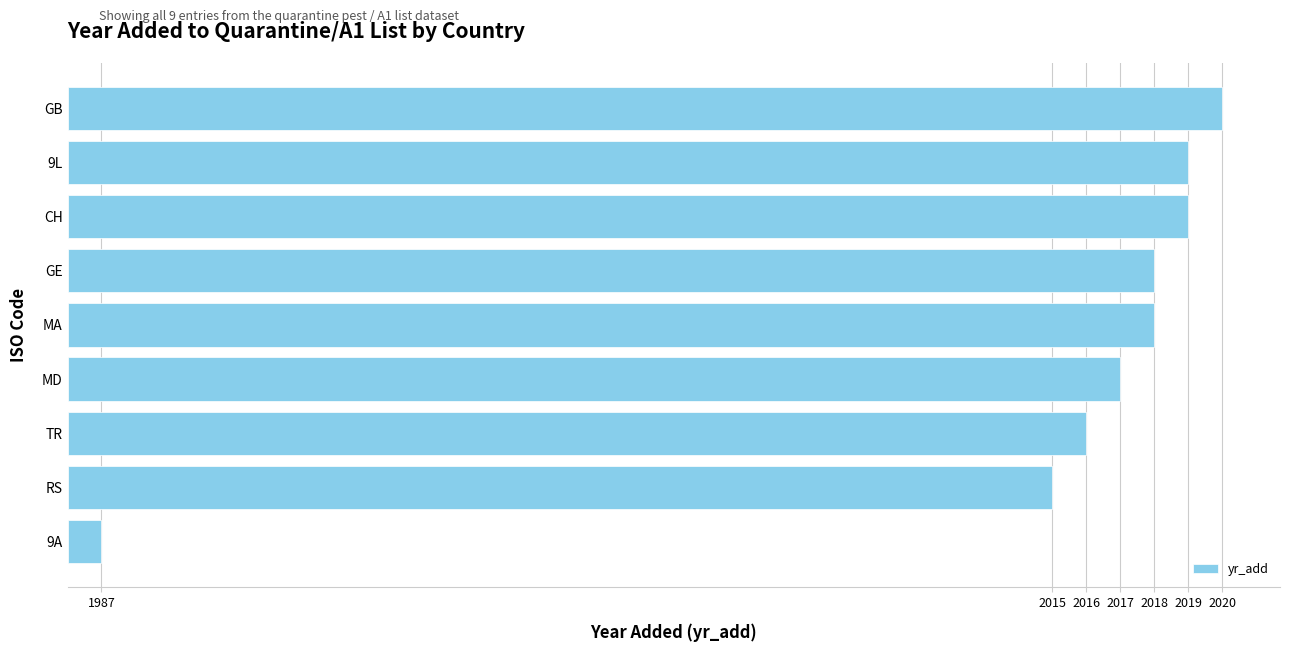

Where is the data nearest to the value 17?

RS